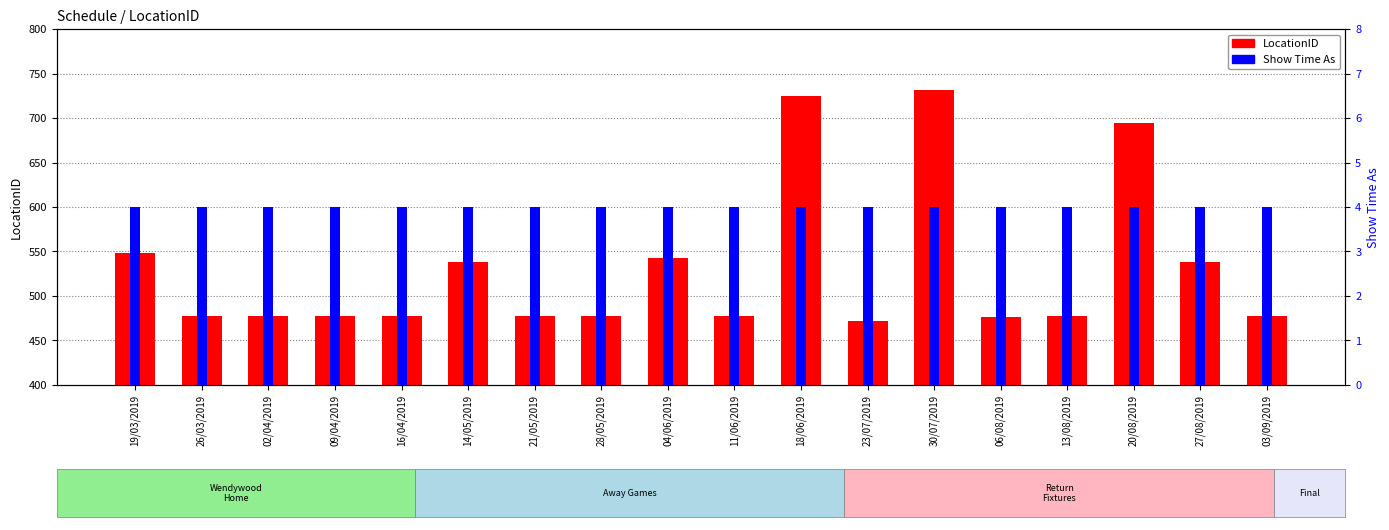

At how many categories does at least one series exceed 283?

18